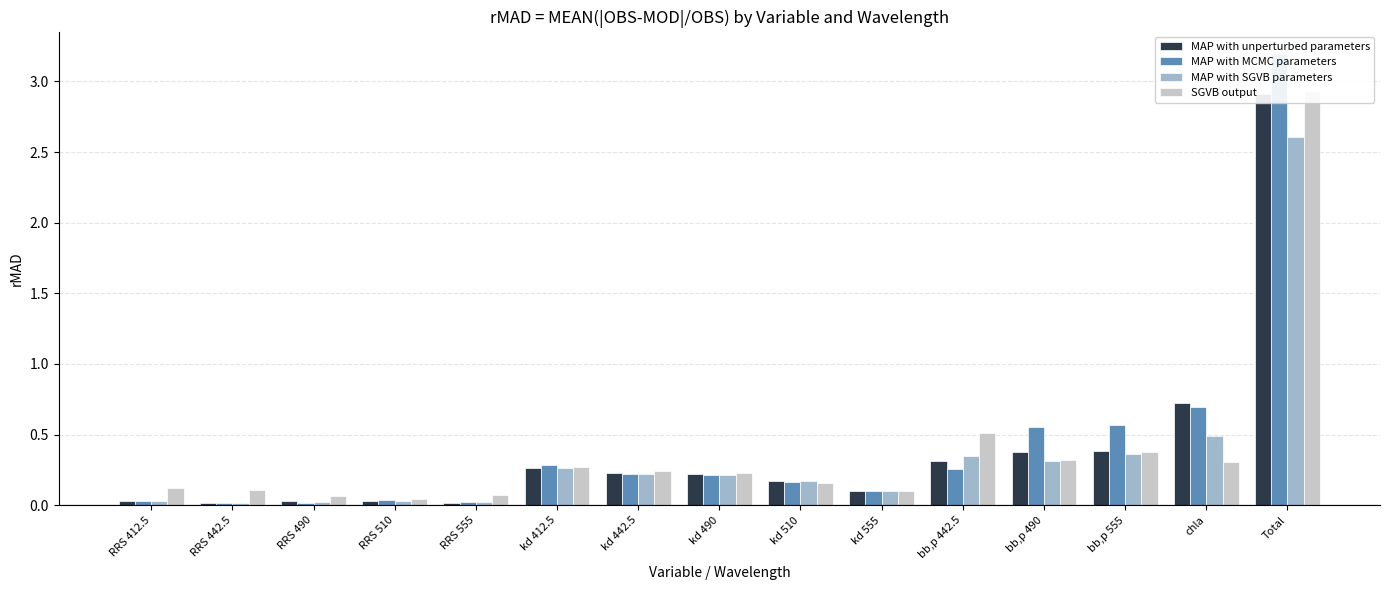

What value does the MAP with MCMC parameters series have at bb,p 490?

0.6